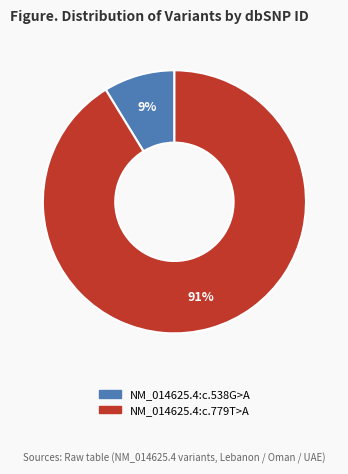

Is the sum of NM_014625.4:c.779T>A and NM_014625.4:c.538G>A greater than half?

Yes